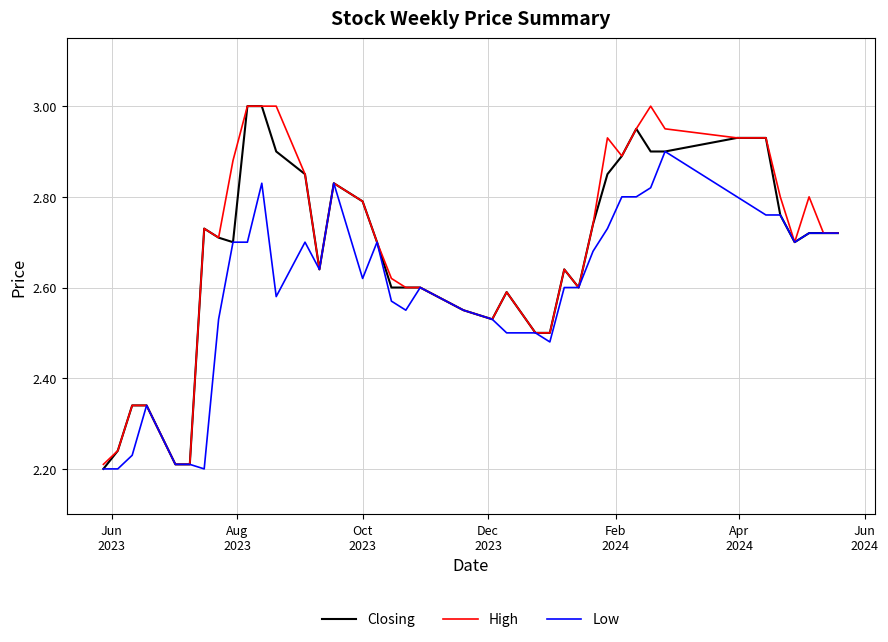

What is the lowest value of the Closing series?

2.2